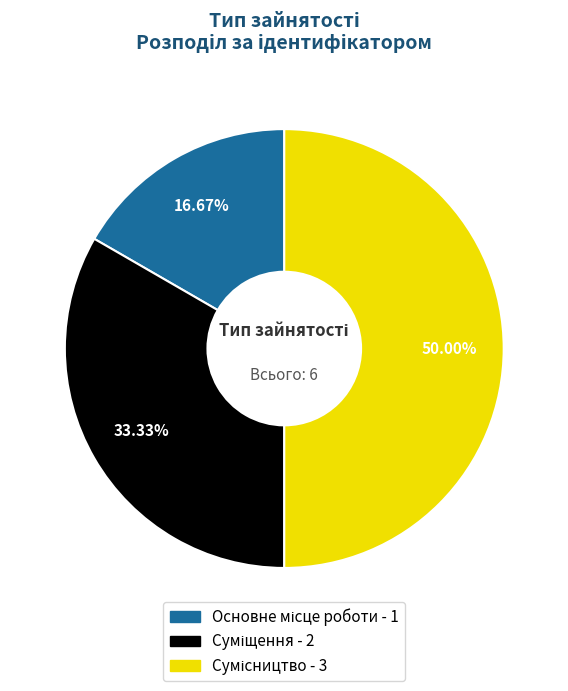

What is the ratio of the value at Суміщення to the value at Основне місце роботи?

2.0